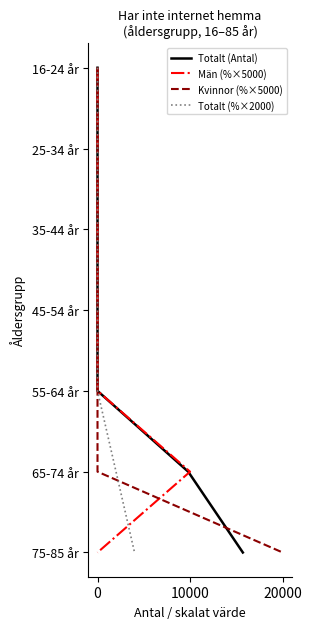

True or false: Män (%×5000) and Totalt (Antal) intersect in this chart.

False